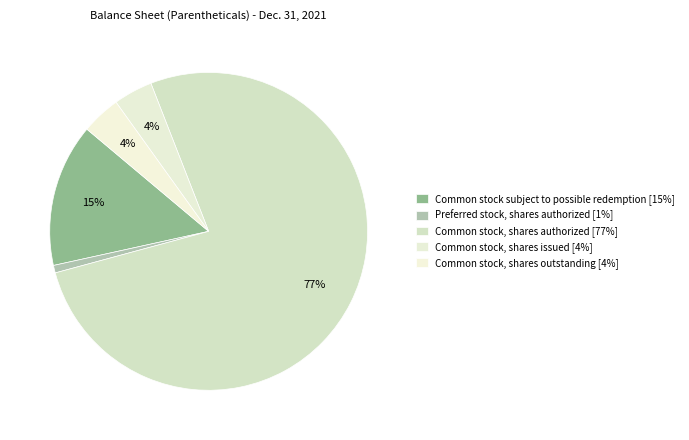

Which category accounts for the majority?

Common stock, shares authorized